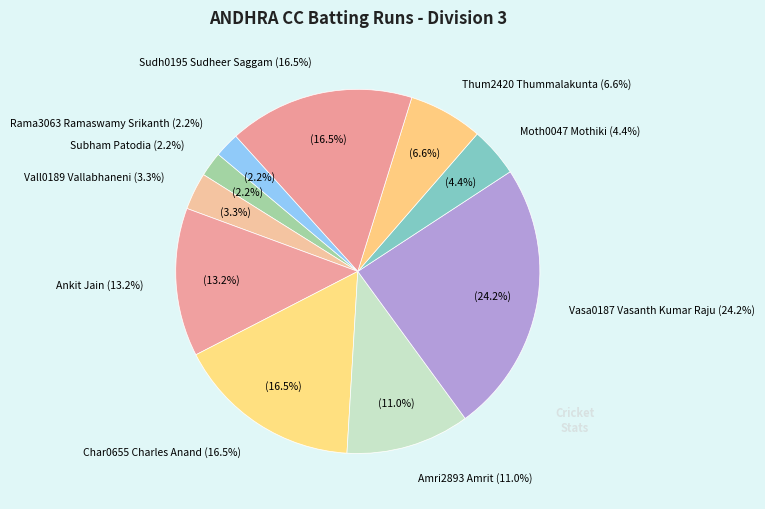

Count the number of slices in the pie.

11